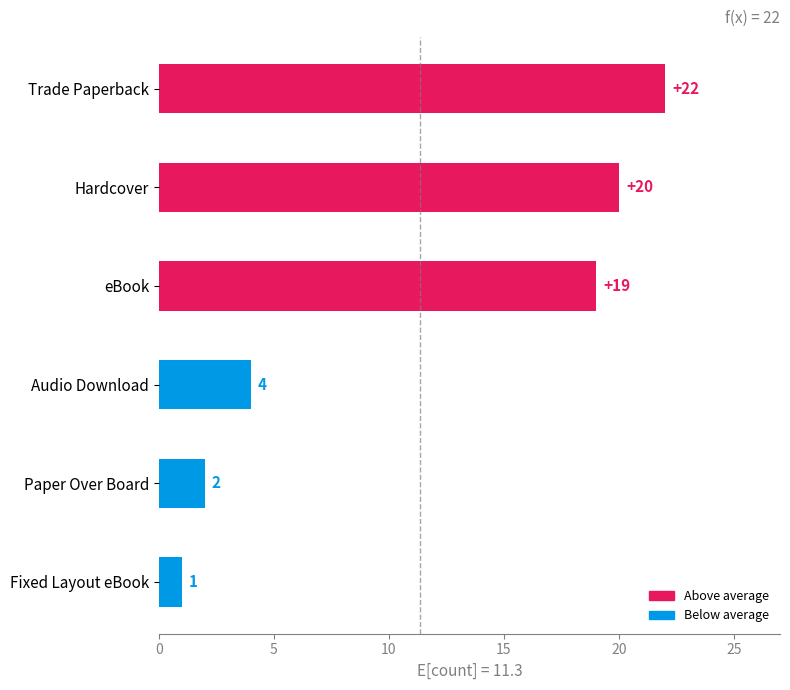

The chart shows a value of 1 at Fixed Layout eBook. True or false?

True